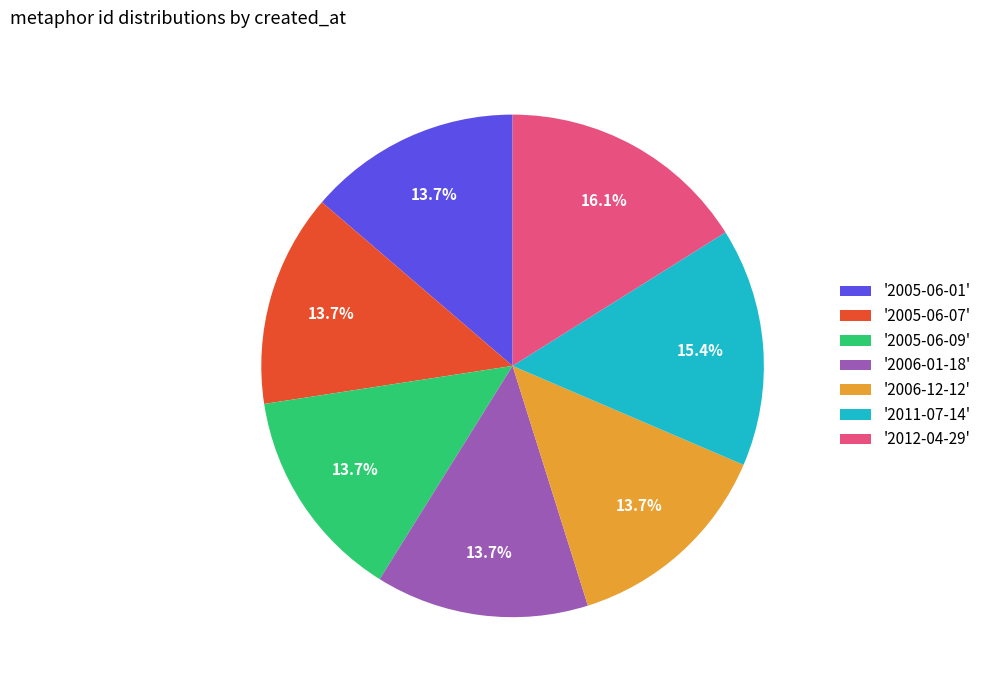

Which category has the biggest portion of the pie?

'2012-04-29'